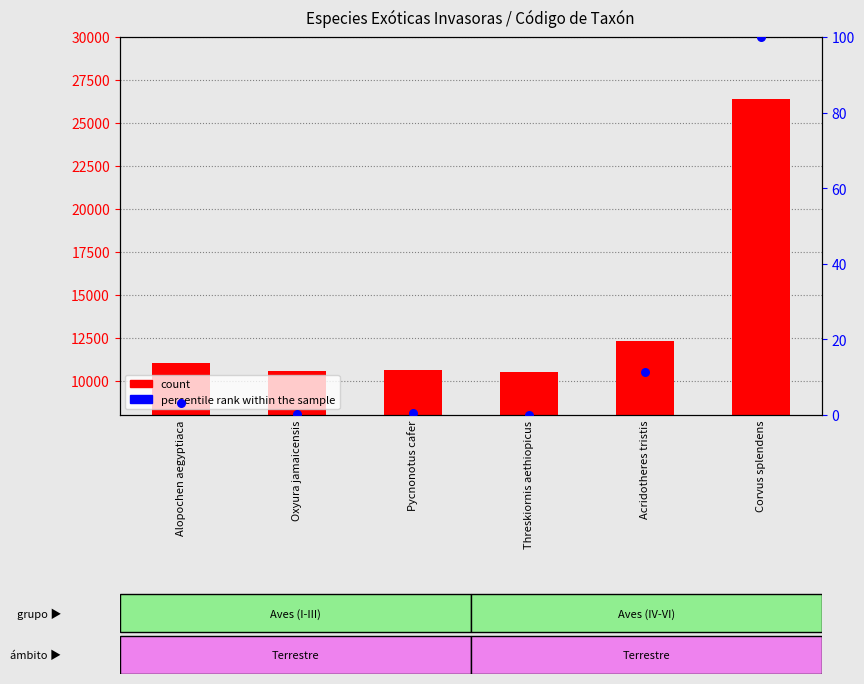

At which category is the sum across all series the highest?

Corvus splendens